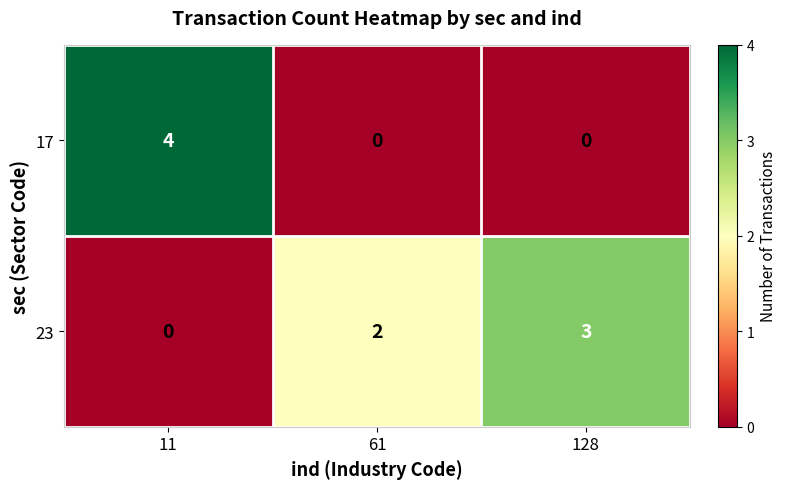

Rank the series by their average value, from highest to lowest.

23, 17